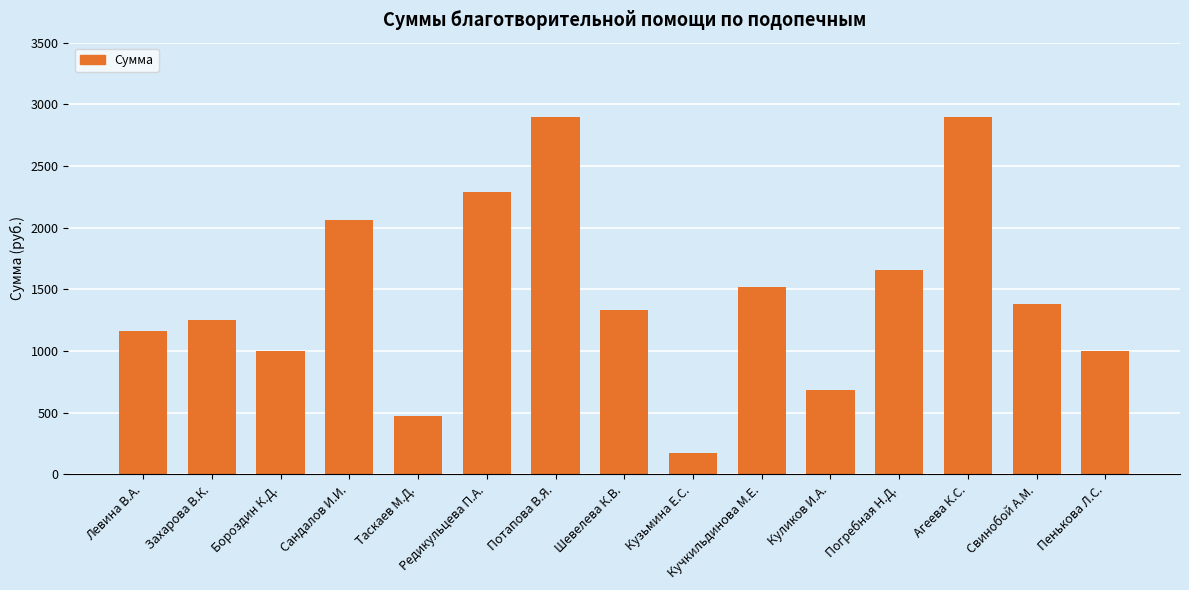

How many data points does each series have?

15